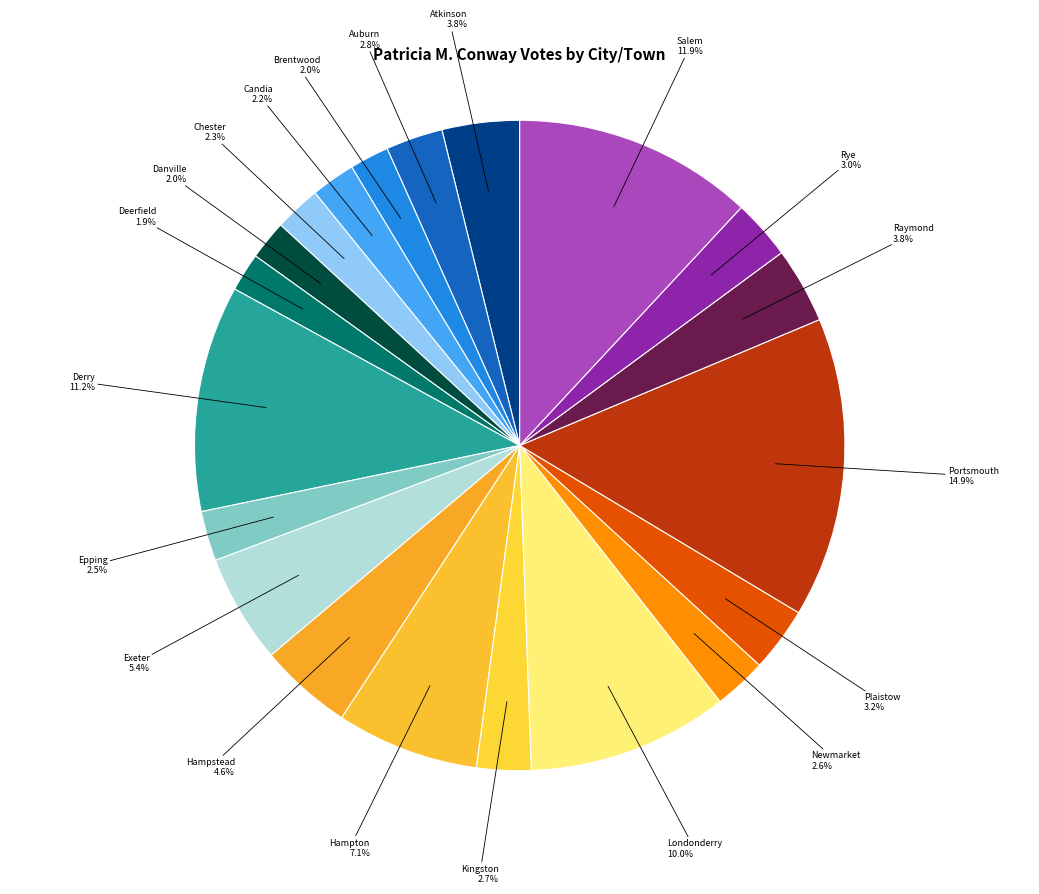

Count the number of slices in the pie.

20